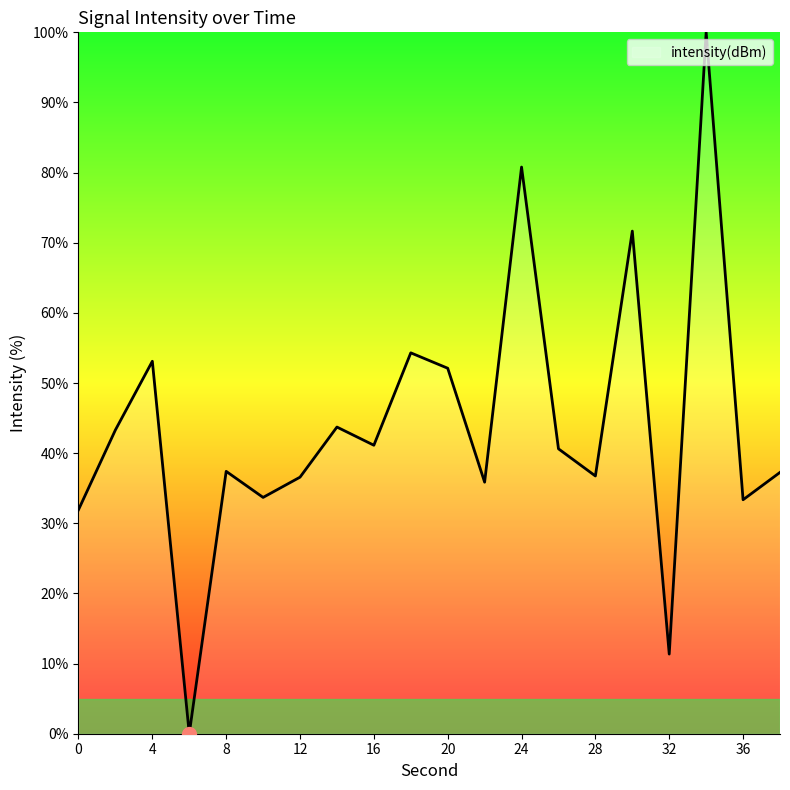

How many interior local peaks (higher than both neighbors) does the data have?

7